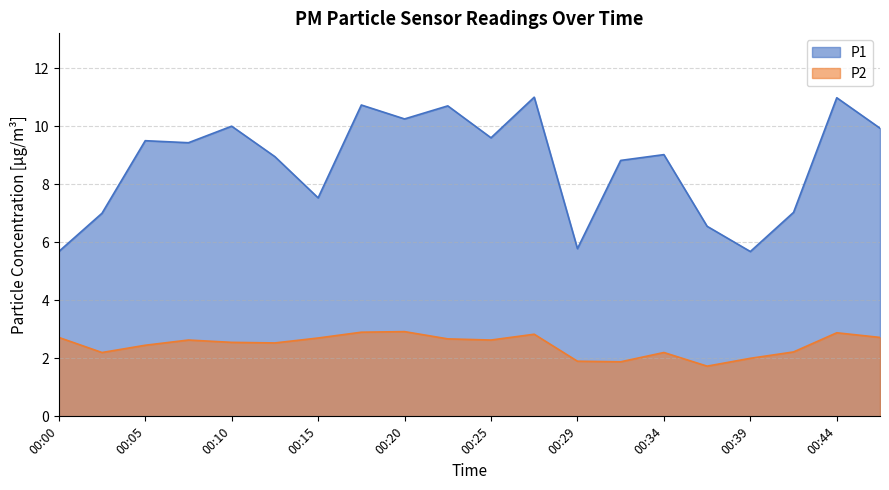

Rank the categories by P1 value from highest to lowest.

00:27, 00:44, 00:17, 00:22, 00:20, 00:10, 00:46, 00:25, 00:05, 00:08, 00:34, 00:12, 00:32, 00:15, 00:42, 00:03, 00:37, 00:29, 00:00, 00:39